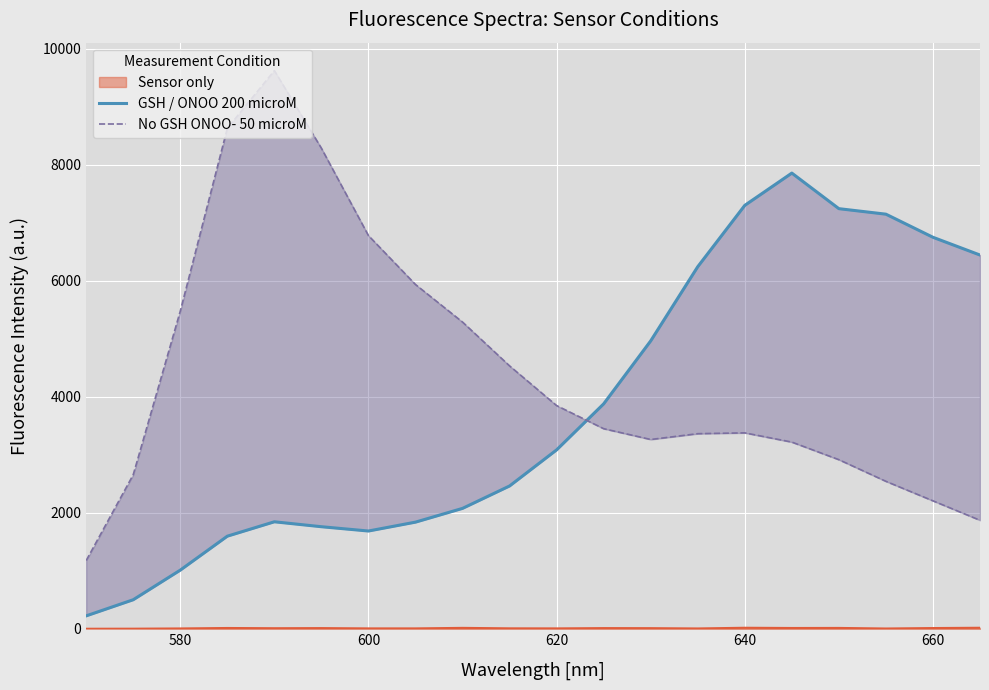

Count the number of categories in the chart.

20